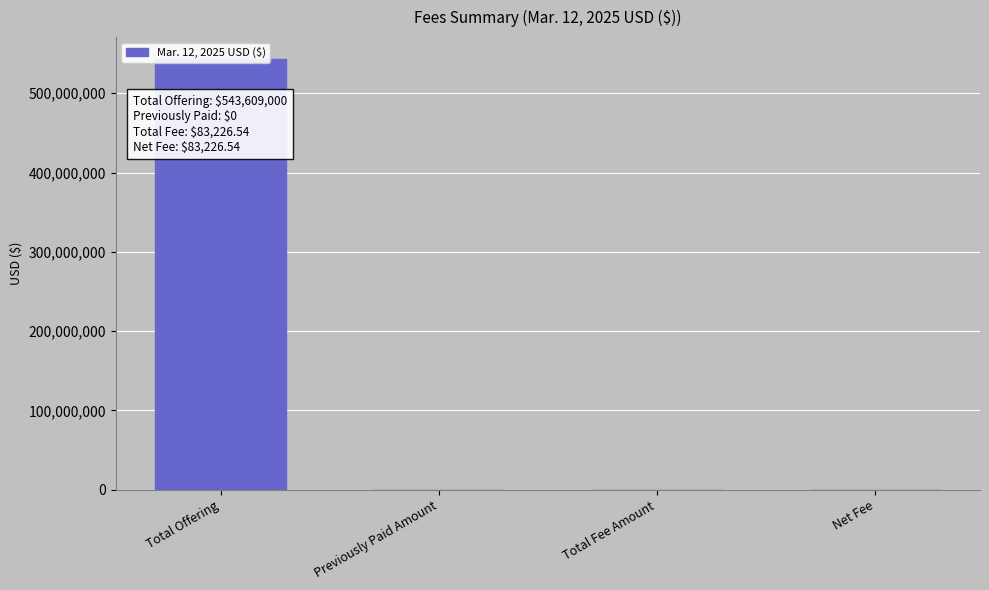

Approximately how many times larger is the value at Net Fee compared to Total Fee Amount?

1.0